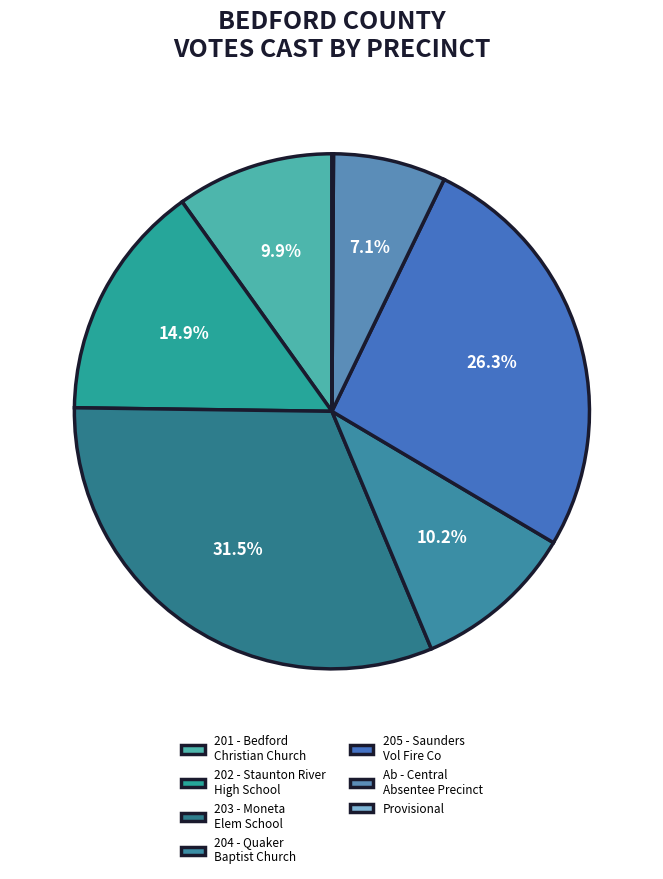

Rank the categories by value from lowest to highest.

Provisional, Ab - Central Absentee Precinct, 201 - Bedford Christian Church, 204 - Quaker Baptist Church, 202 - Staunton River High School, 205 - Saunders Vol Fire Co, 203 - Moneta Elem School